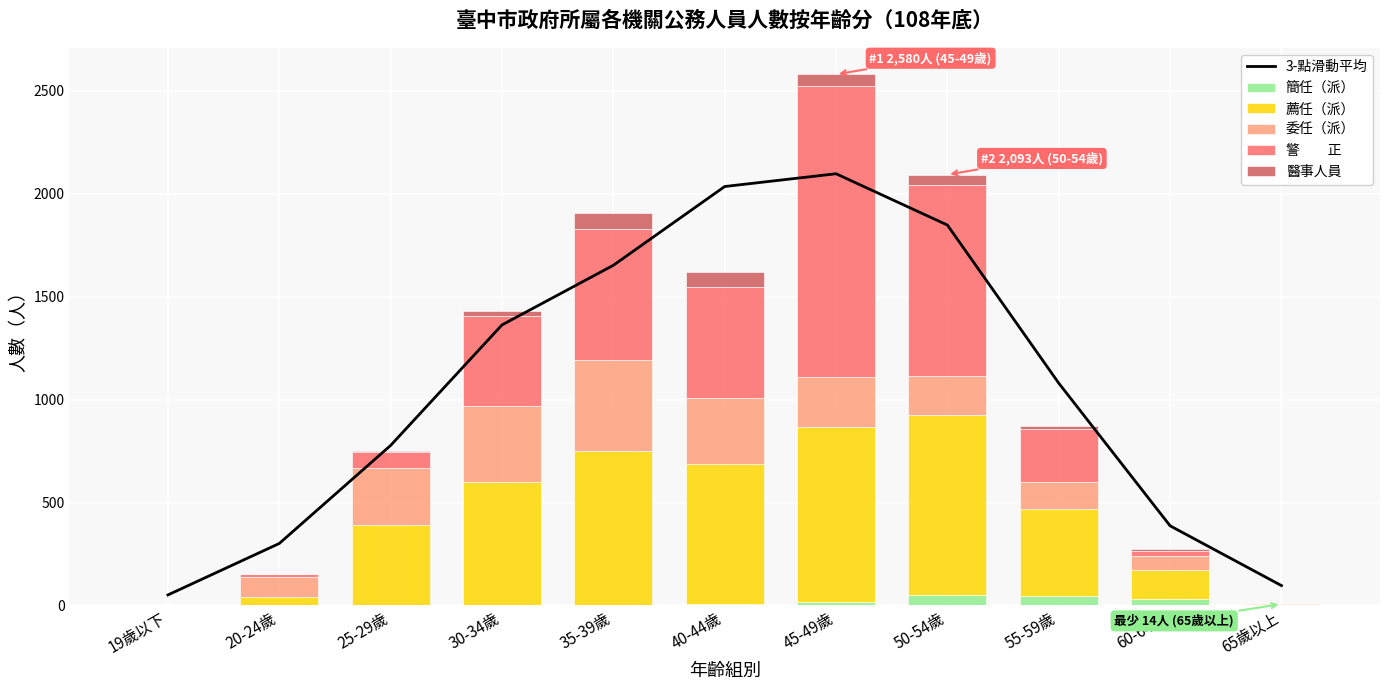

Which series has the largest total across all categories?

3-點滑動平均